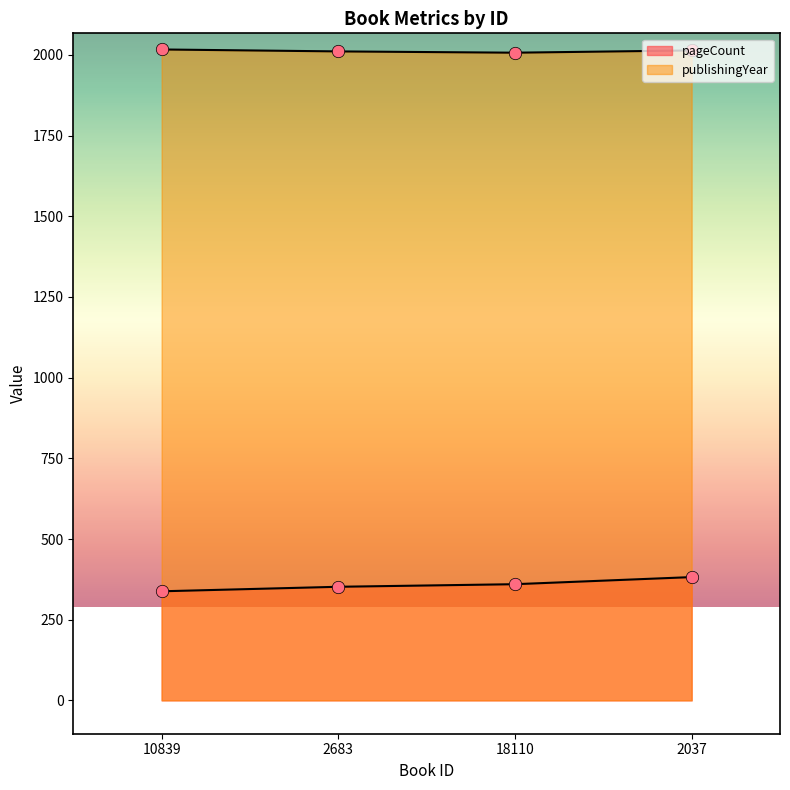

At how many categories does at least one series exceed 819?

4